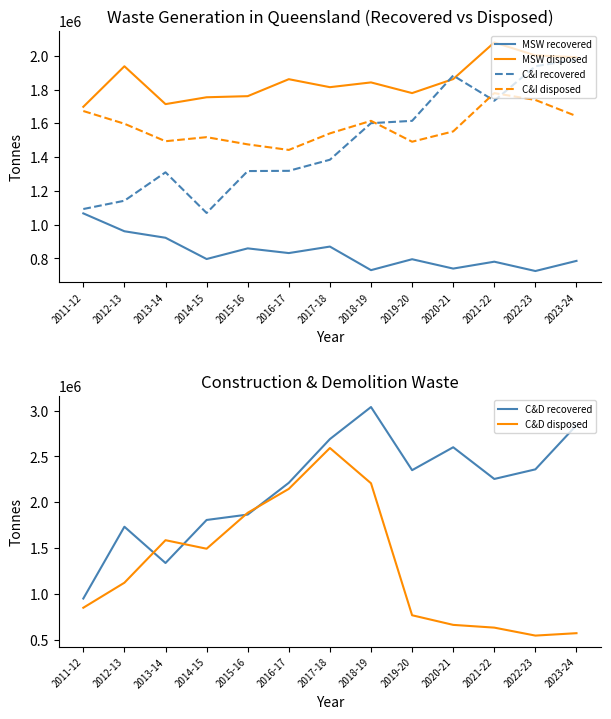

Reading right to left, what are all the values shown in this chart?

MSW recovered: 785809	725805	781028	740271	795612	730949	870492	832058	859871	796830	922725	961152	1067054
MSW disposed: 1991559	2002309	2079041	1862151	1779159	1842436	1814217	1861501	1761021	1754491	1713915	1937982	1698029
C&I recovered: 1977468	1938286	1734014	1882990	1614873	1601167	1384600	1318912	1317597	1069457	1310177	1141950	1092837
C&I disposed: 1642738	1738563	1779115	1552388	1491311	1615000	1540659	1442642	1475602	1518299	1494262	1597753	1673099
C&D recovered: 2841288	2359381	2254488	2600629	2350458	3039745	2689733	2212422	1865877	1806902	1337163	1733115	949298
C&D disposed: 571207	544966	631915	661882	766906	2207389	2592287	2146308	1885393	1493064	1586127	1122012	848907